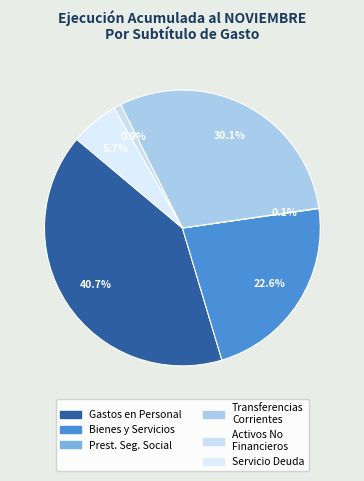

Does any single category account for the majority?

No